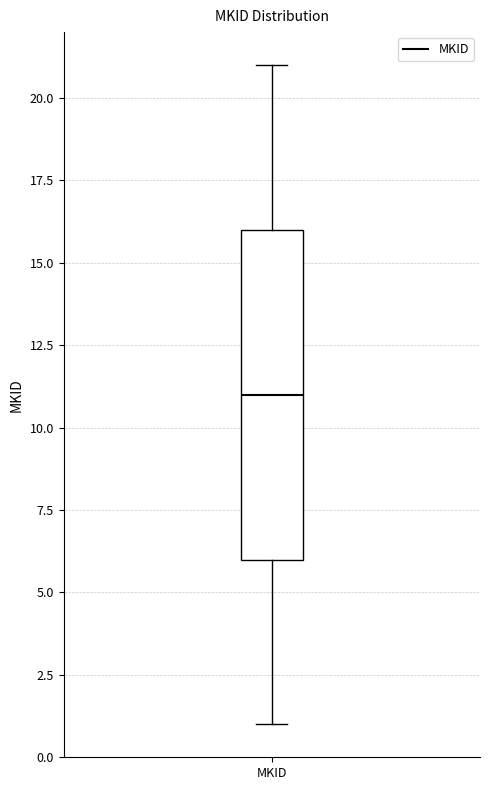

Transcribe this box plot: give where the median line is, the range the box spans, and where the two whiskers end, as read against the y-axis. The values are not printed on the chart, so give them approximately, as read against the axis.

median 11, box 6 to 16, whiskers 1 to 21